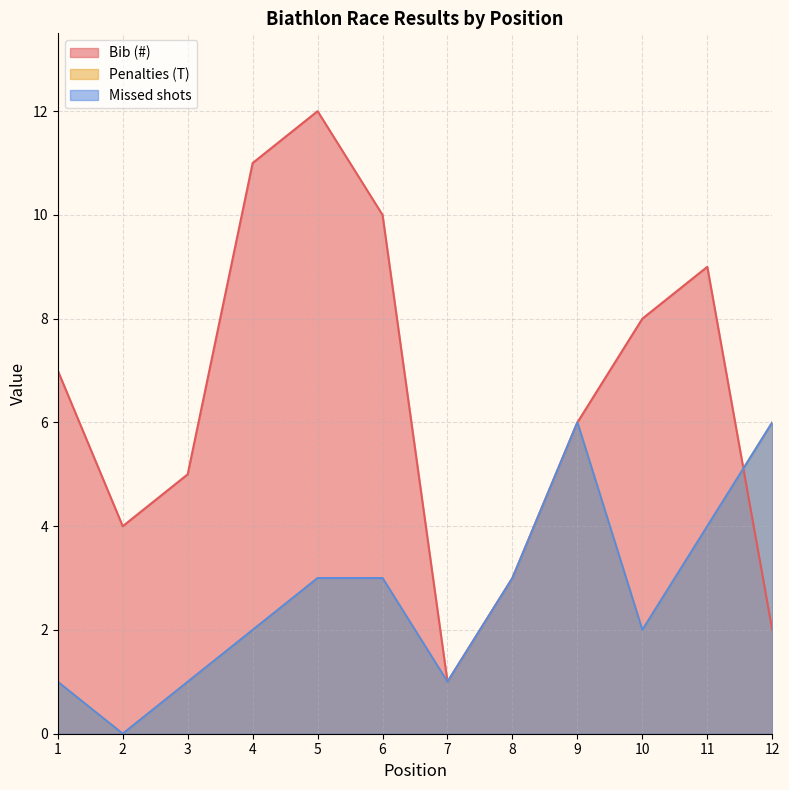

In Bib (#), how many points are lower than both neighbors (excluding endpoints)?

2